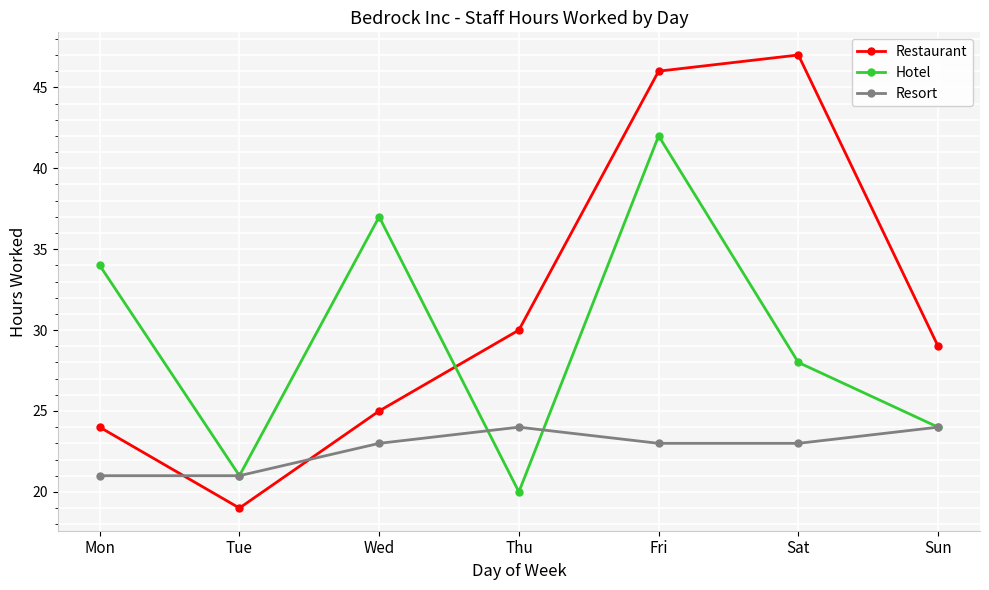

What is the approximate value of Restaurant at Tue, to the nearest 10?

20